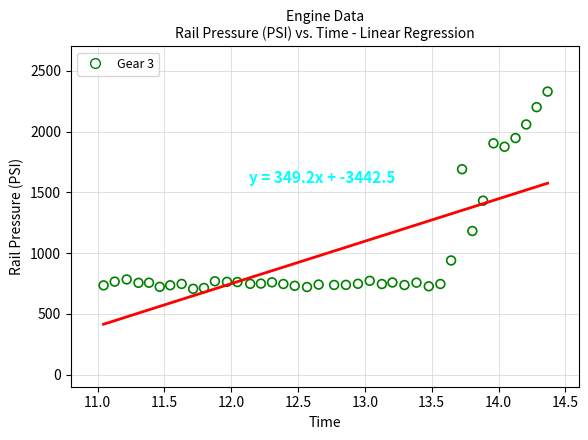

What is the range of X values (max minus min)?

3.3